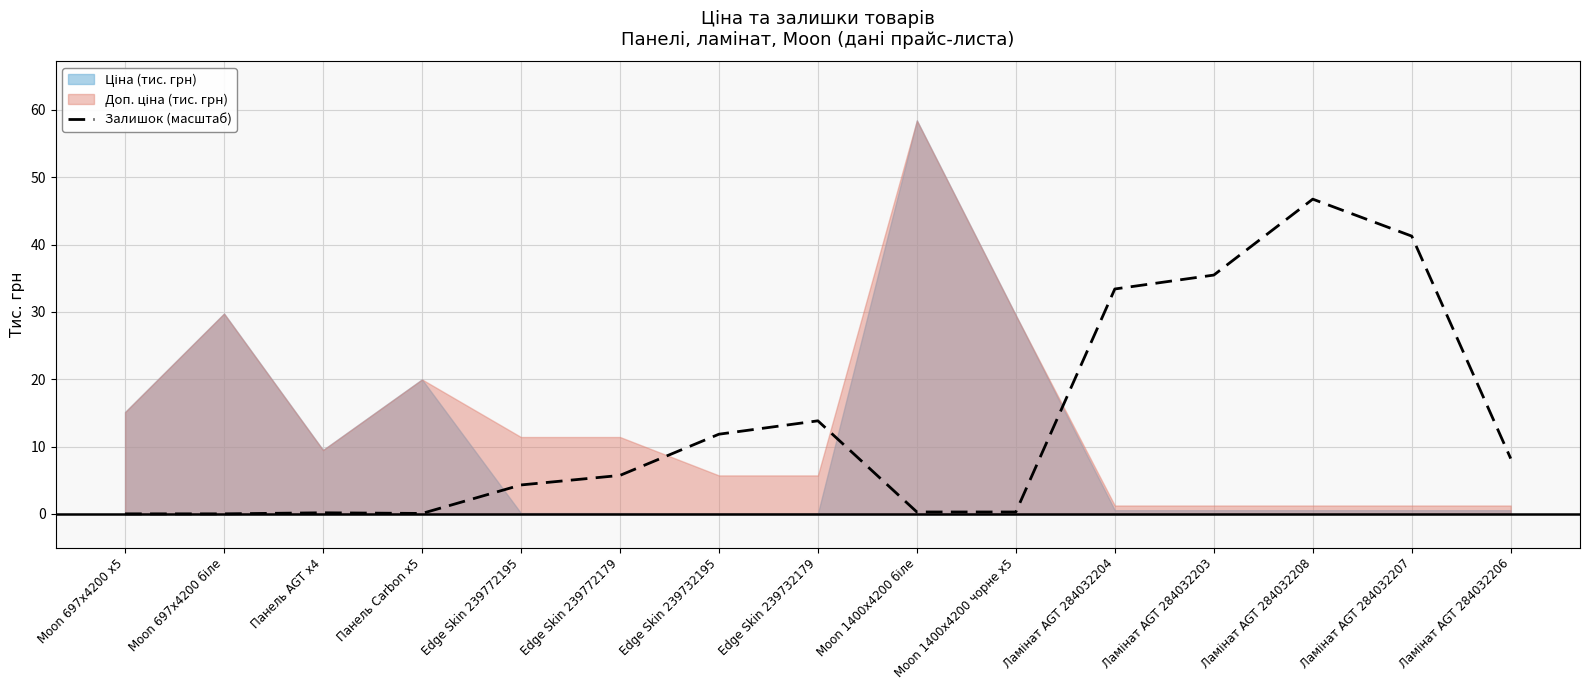

Approximately how many times larger is the value at Ламінат AGT 284032206 compared to Ламінат AGT 284032208?

0.2